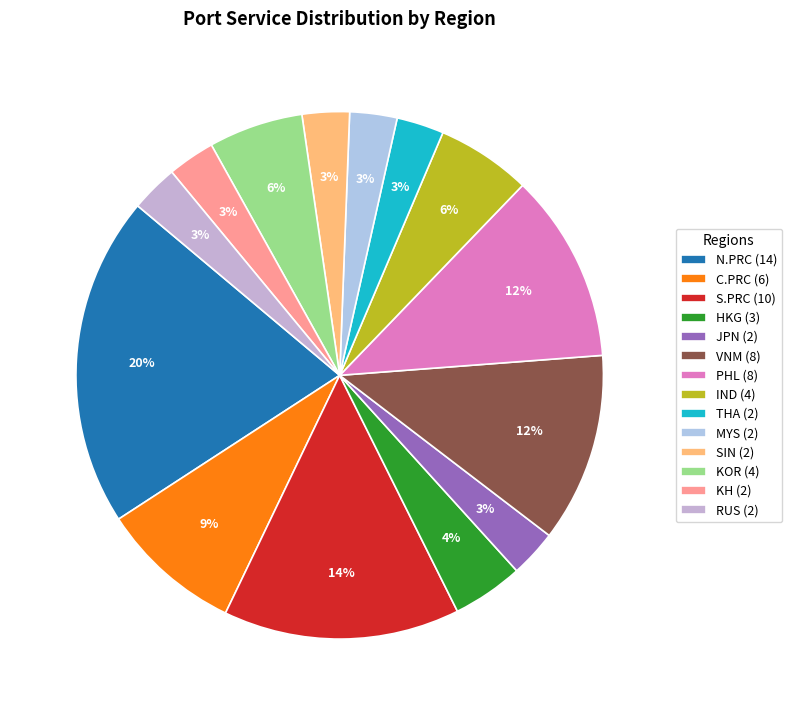

Is KH the majority of the pie?

No